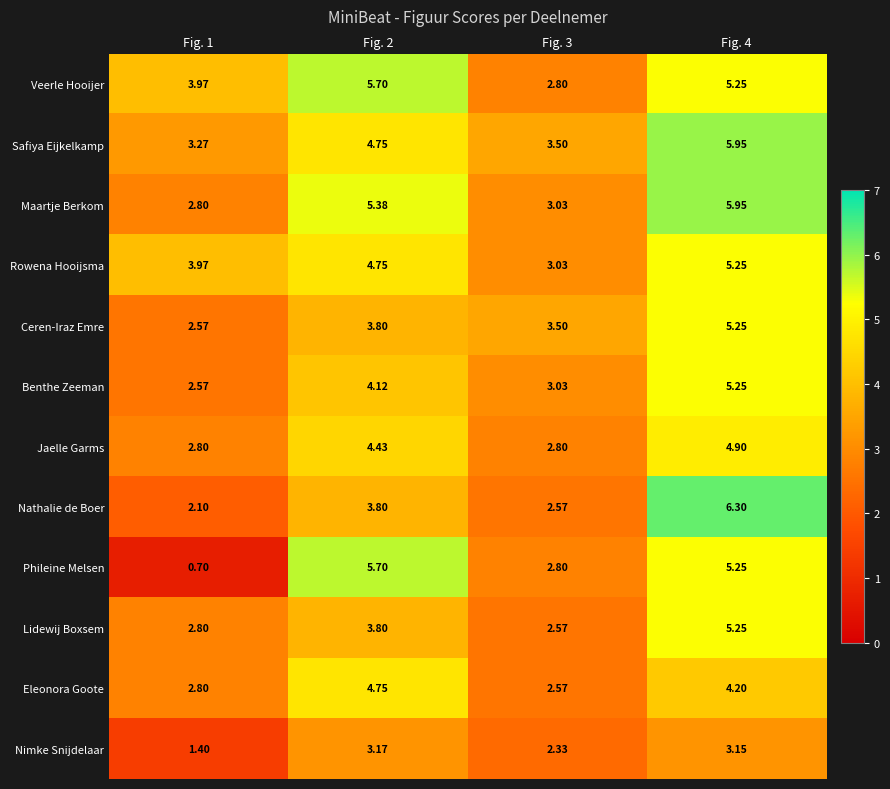

Which series changed the most between Fig. 1 and Fig. 4?

Phileine Melsen